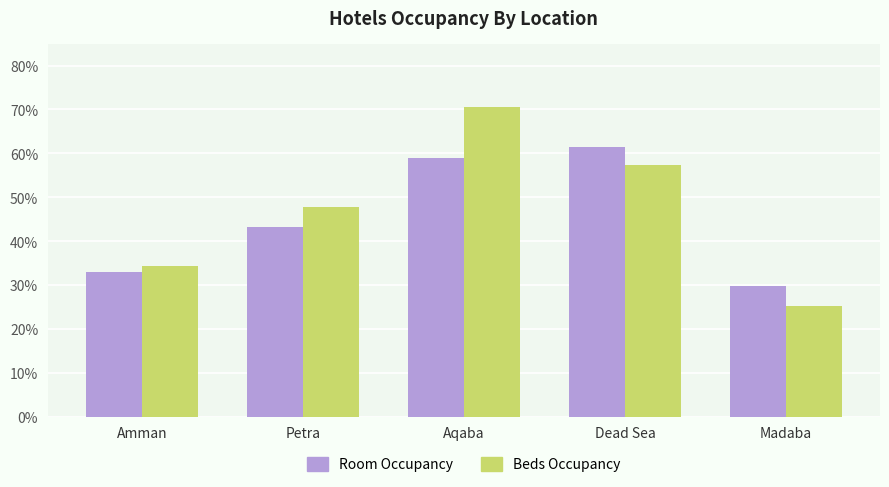

True or false: Beds Occupancy has a value of 0.1 at Amman.

False